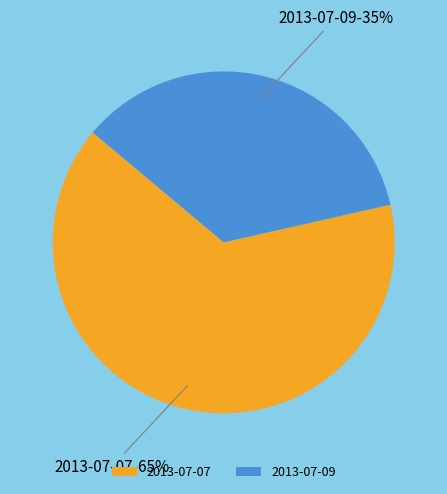

Does 2013-07-09 account for over 50% of the chart?

No